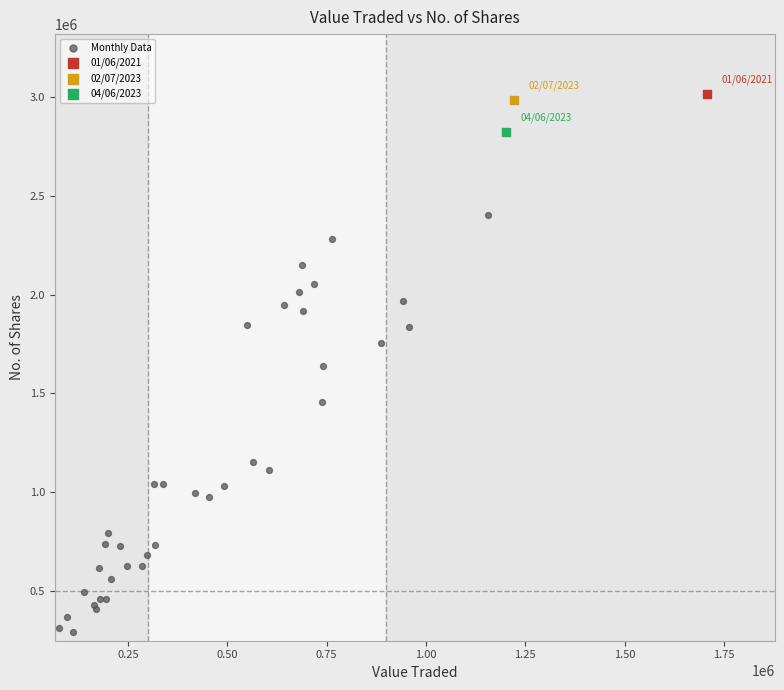

What are all the series names shown in the legend?

Monthly Data, 01/06/2021, 02/07/2023, 04/06/2023